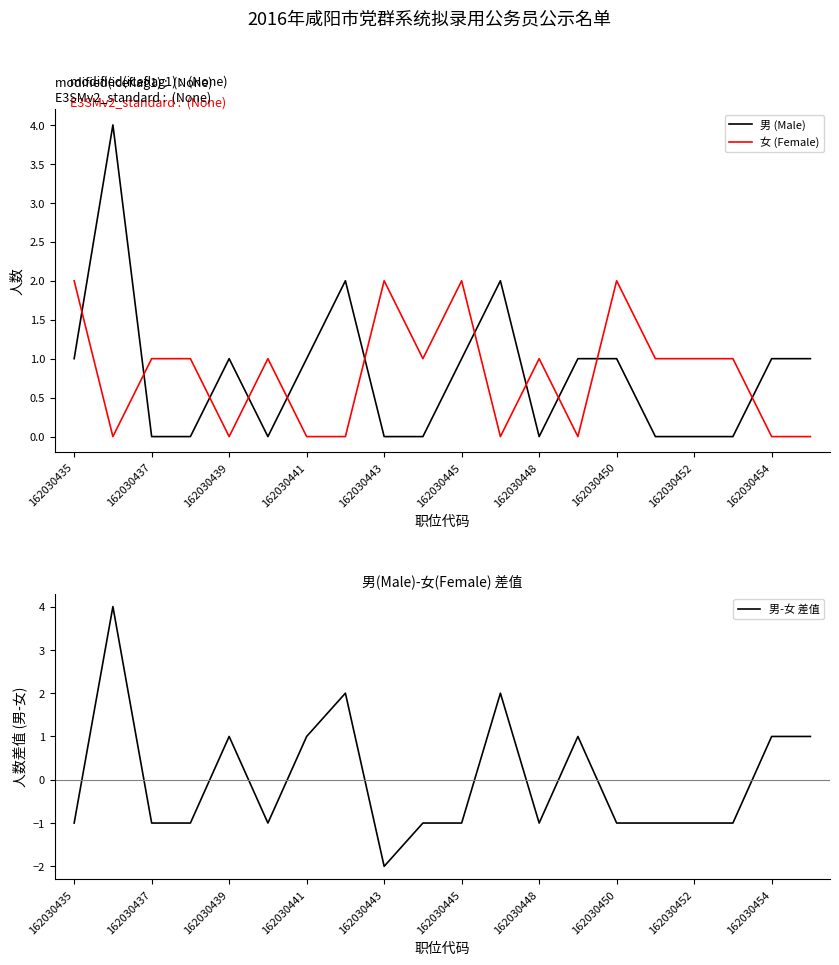

How many 男-女 差值 values are between -1 and 1?

16